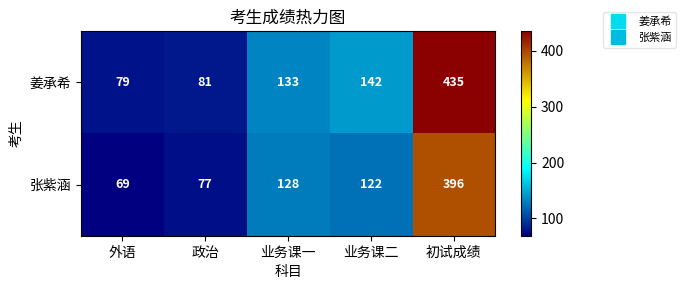

Reading left to right, list all the values displayed in this chart.

姜承希: 外语=79	政治=81	业务课一=133	业务课二=142	初试成绩=435
张紫涵: 外语=69	政治=77	业务课一=128	业务课二=122	初试成绩=396